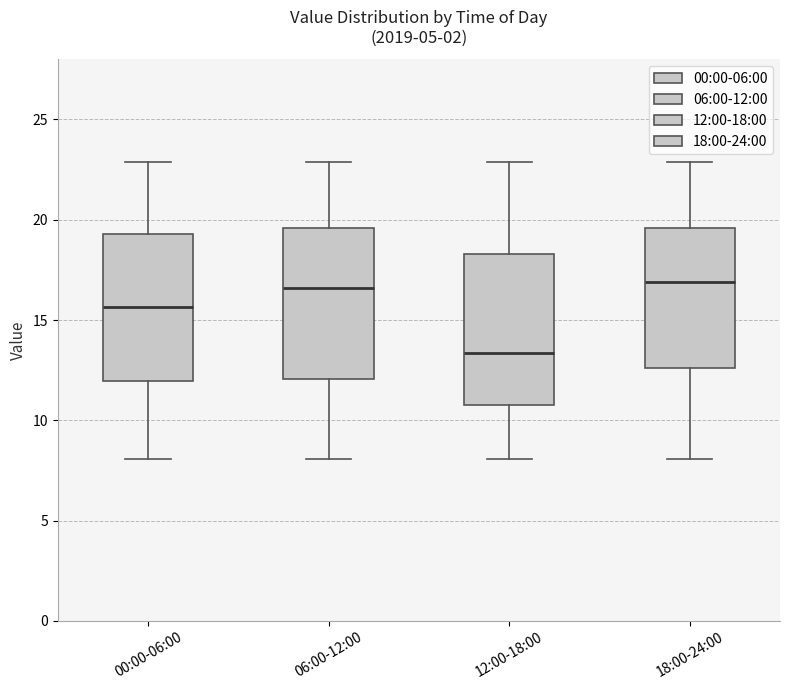

Which box has the lowest median line?

12:00-18:00